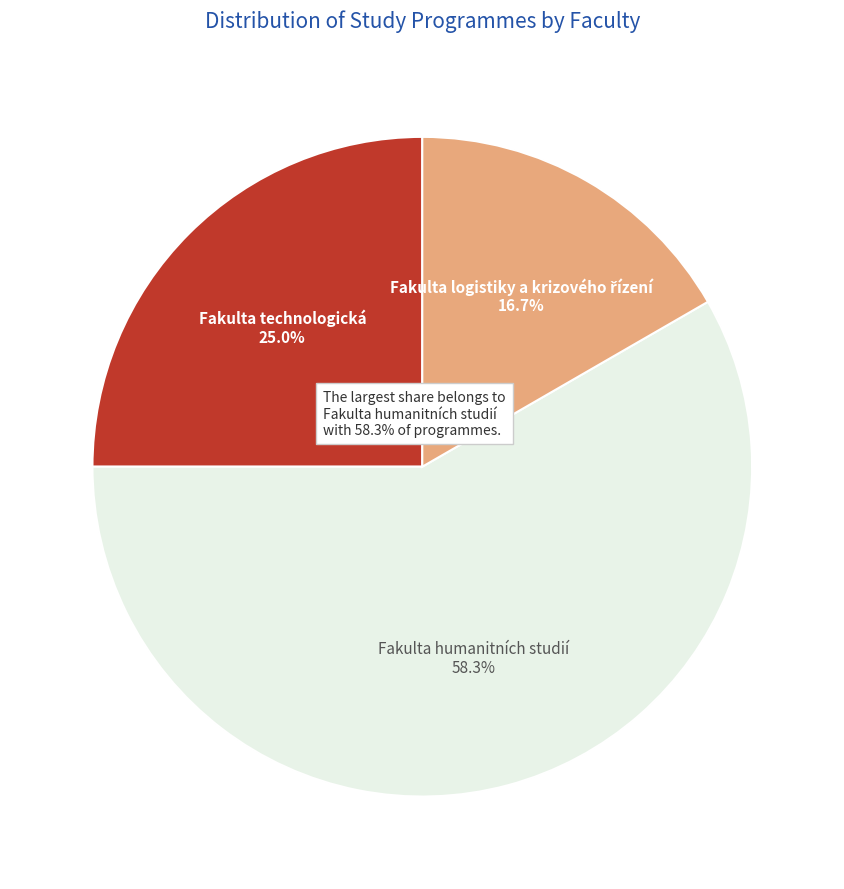

What percentage is NOT represented by Fakulta logistiky a krizového řízení?

83.3%